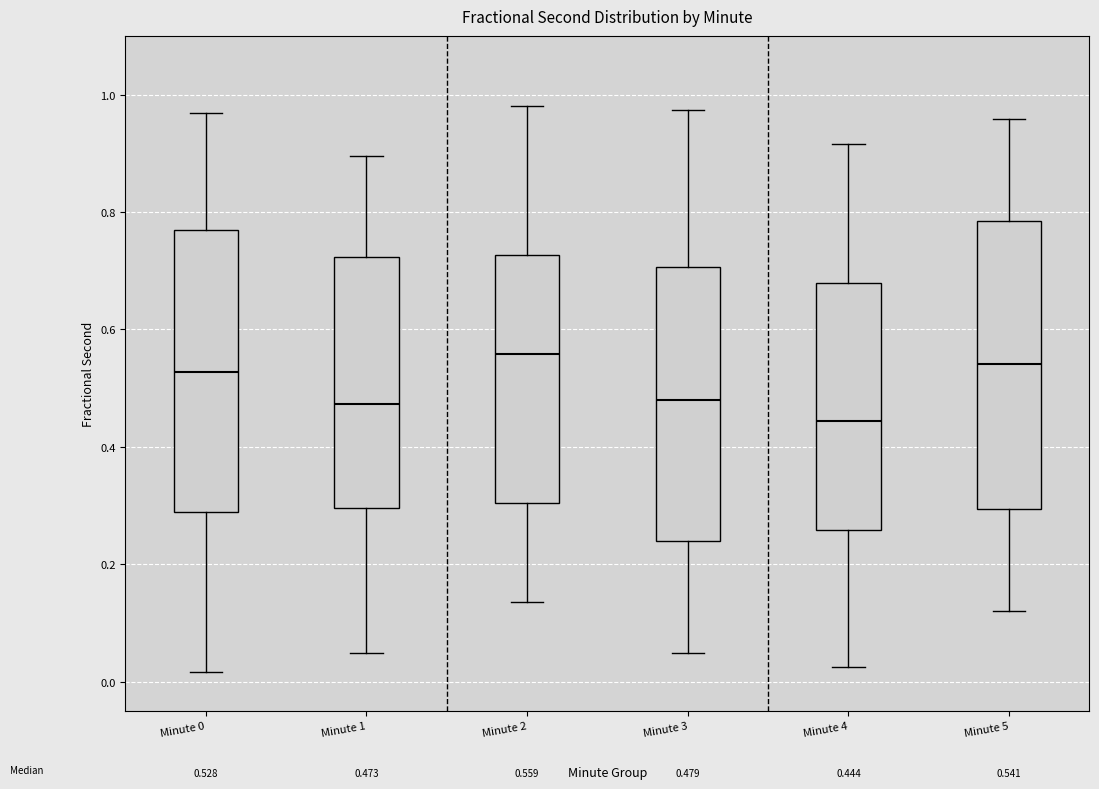

Which box's median line is the lowest?

Minute 4